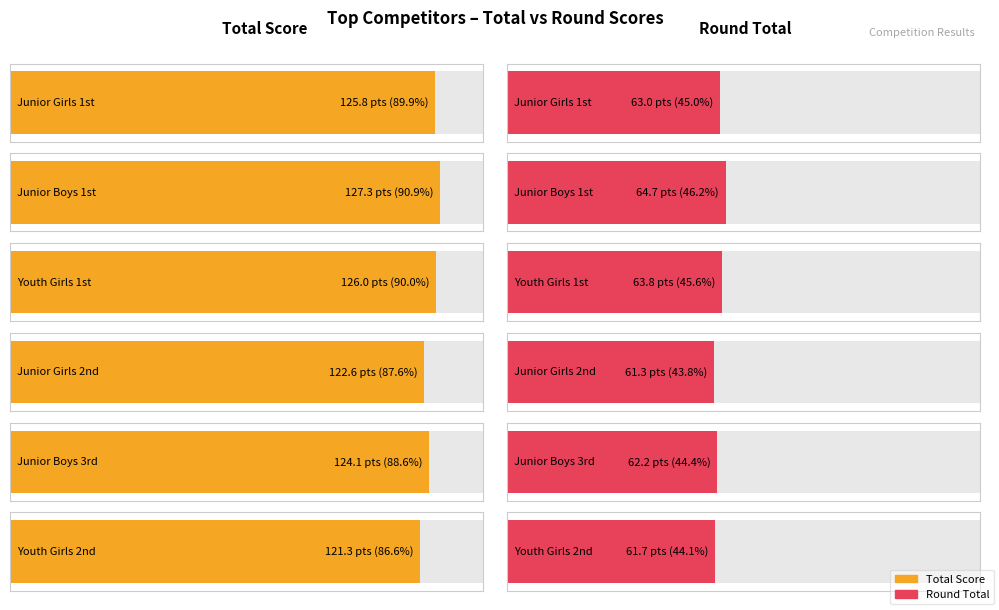

What is the label of the 5th bar from the right?

Junior Boys 1st